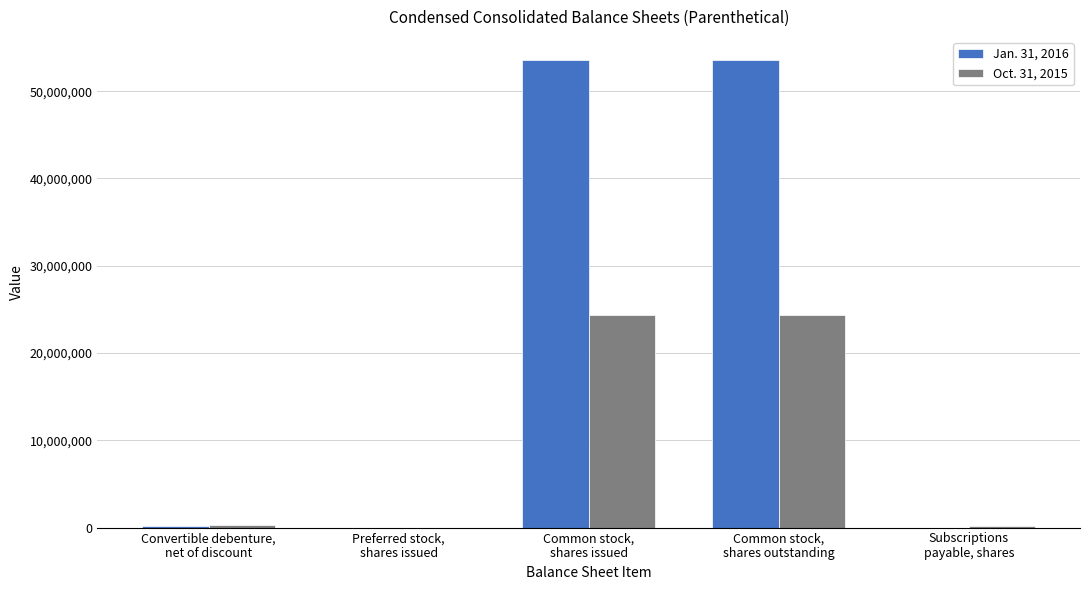

What is the maximum value shown in the chart?

53538319